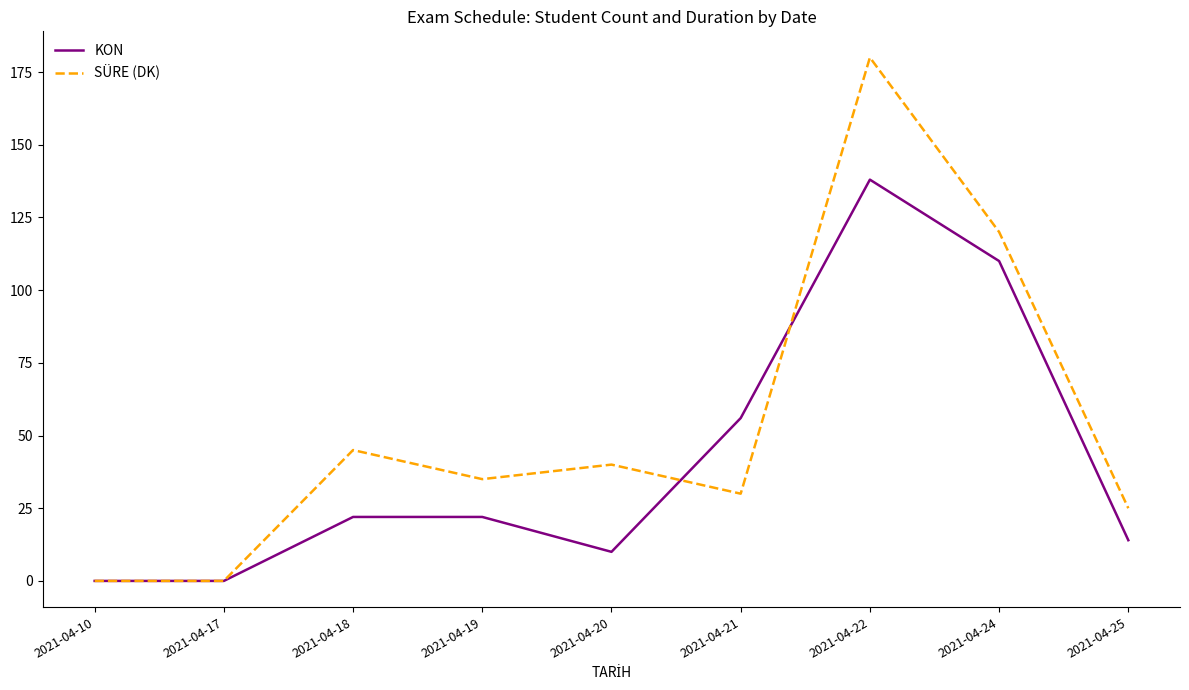

What are all the series names shown in the legend?

KON, SÜRE (DK)